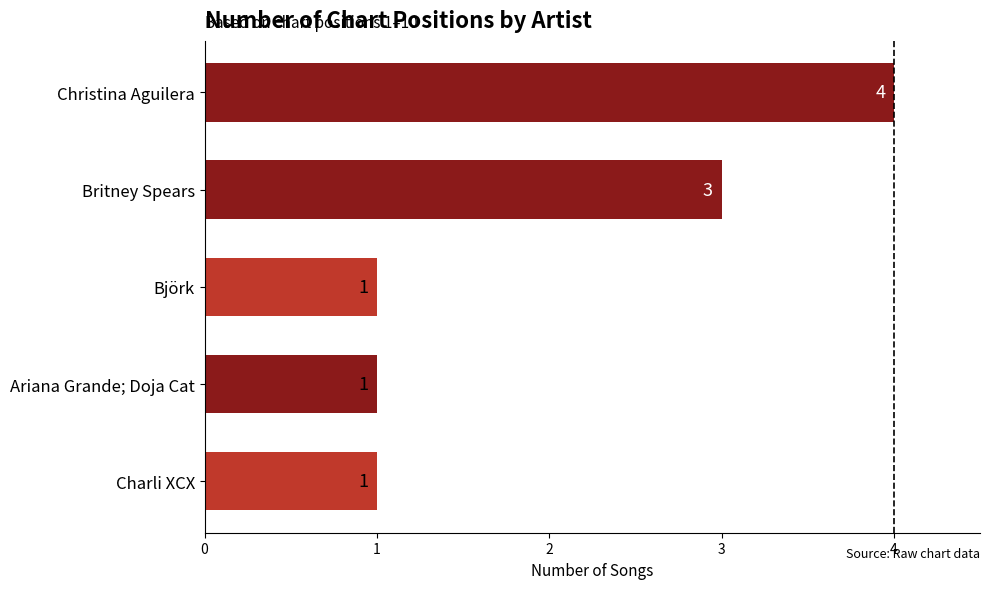

Are the bars grouped side by side (vs. stacked)?

No